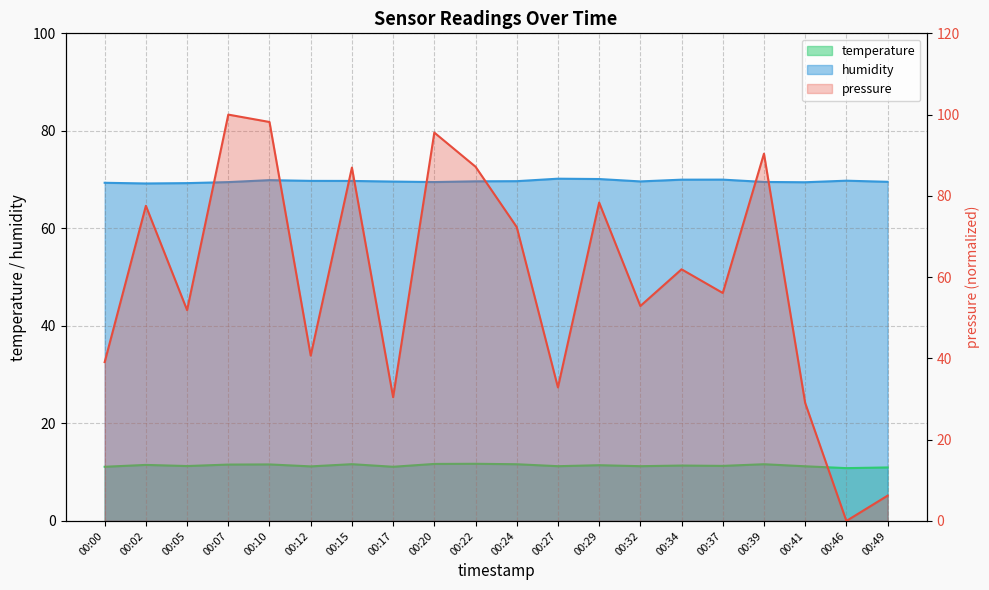

At which category is the sum across all series the highest?

00:07